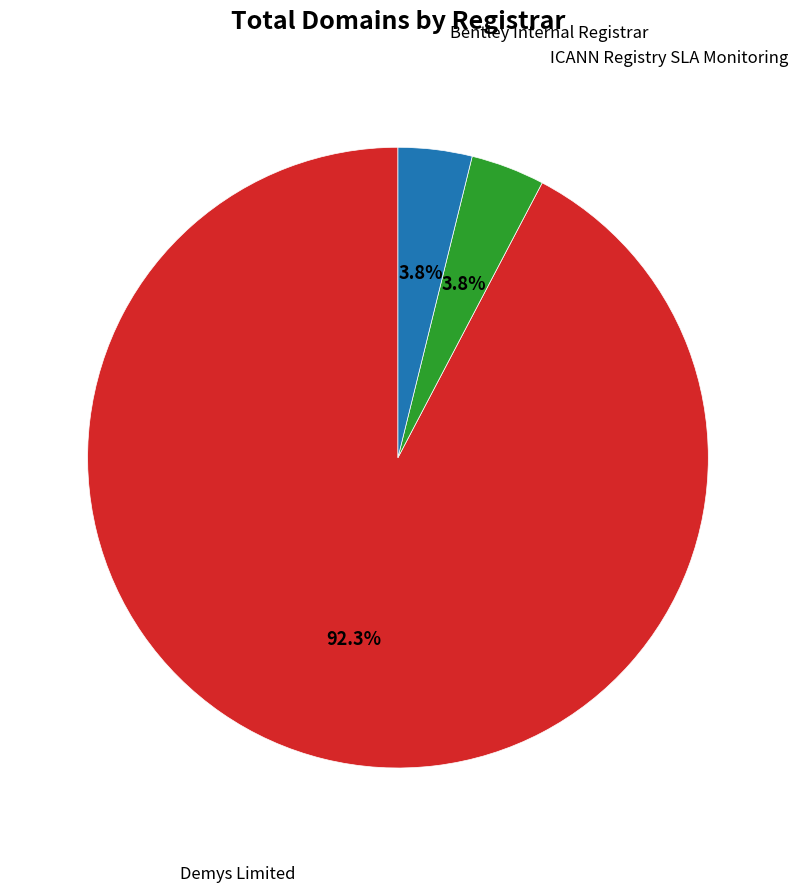

Is there a majority slice in this chart?

Yes